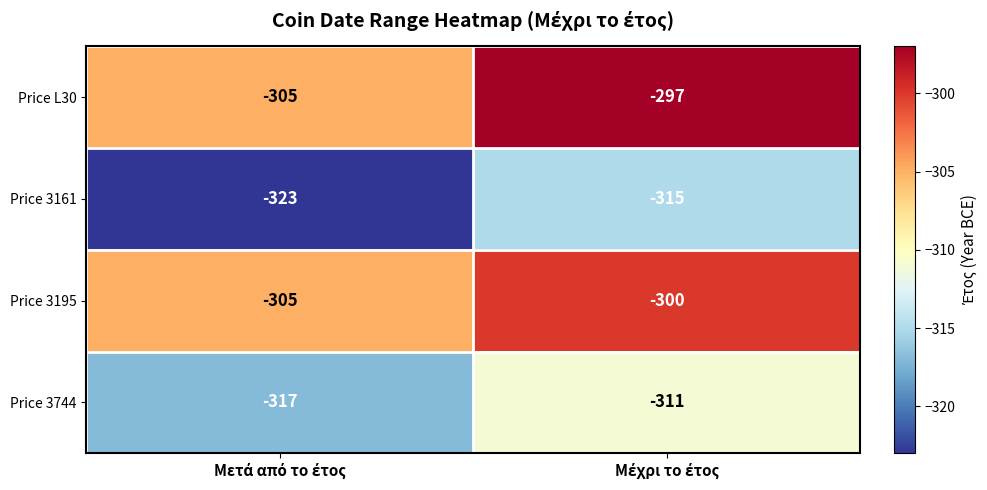

What is the sum of all Price 3744 values?

-628